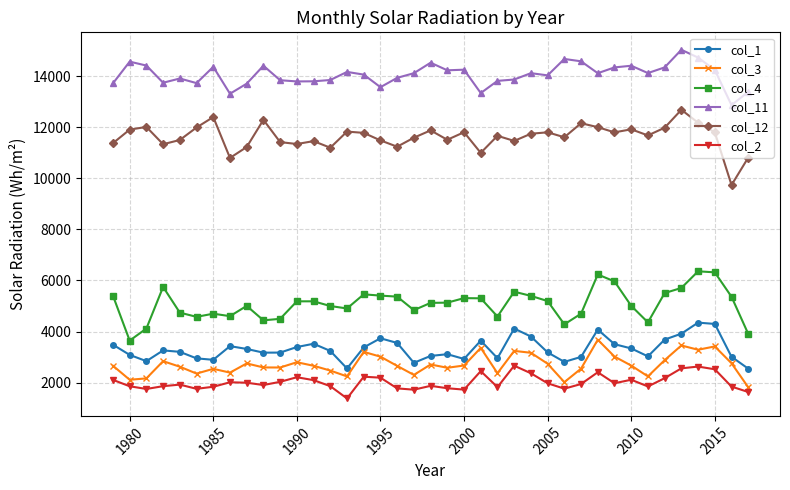

What is the maximum value shown in the chart?

15042.6